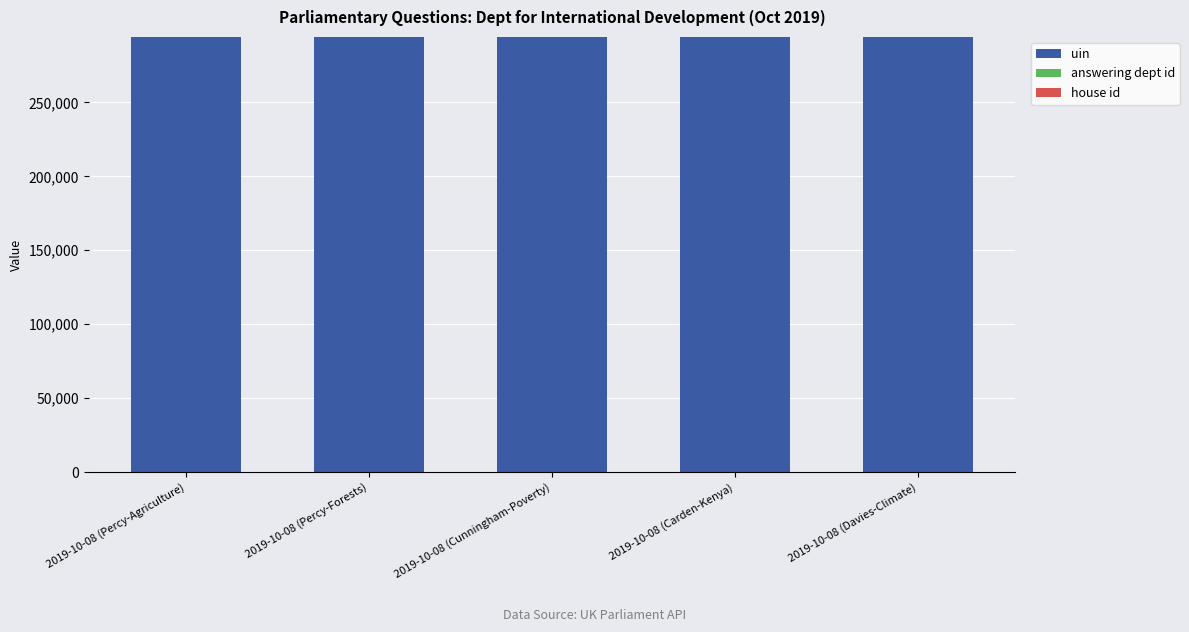

The value of uin at 2019-10-08 (Carden-Kenya) is 196142. True or false?

False